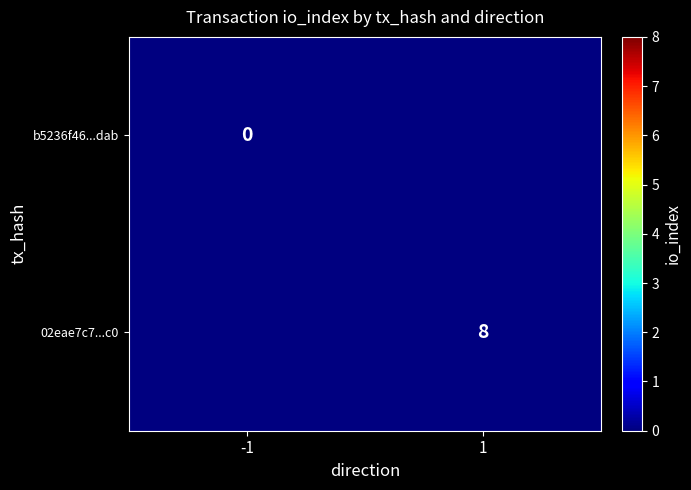

True or false: 02eae7c7...c0 has a value of 11 at 1.

False